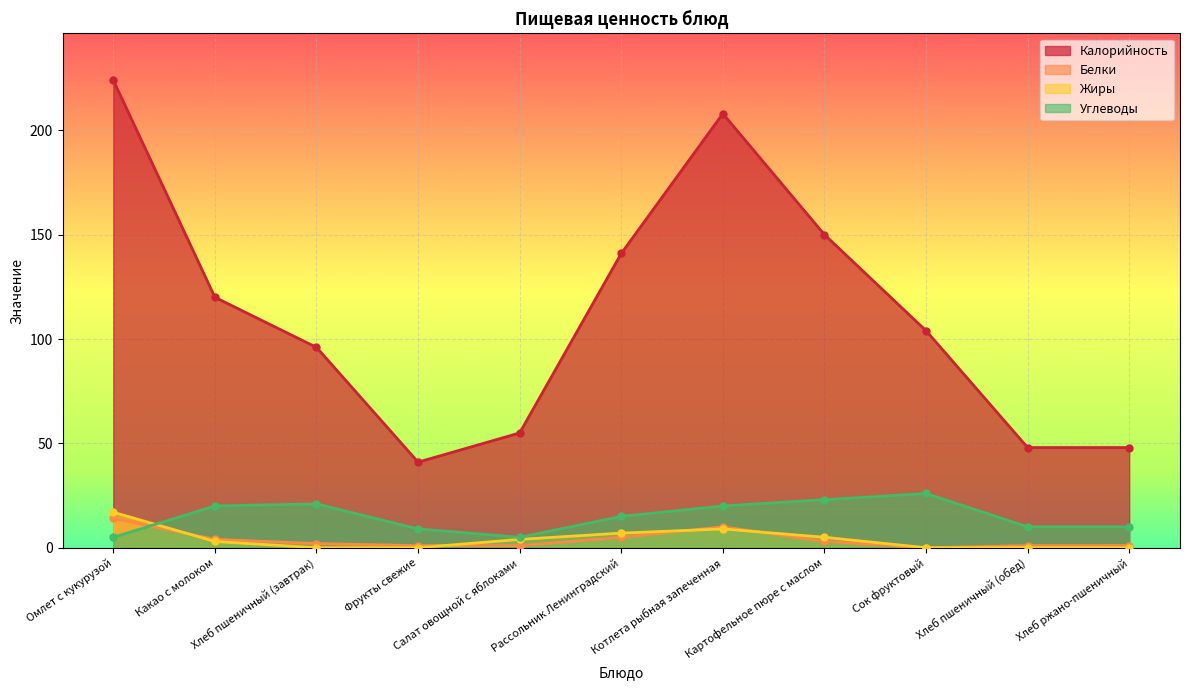

How many interior local peaks does the Калорийность series have?

1